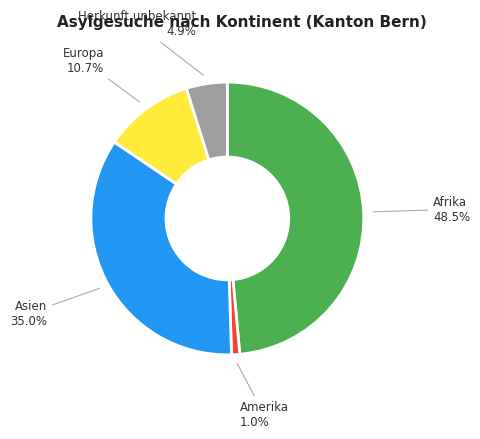

Is there any slice that represents more than half of the pie?

No